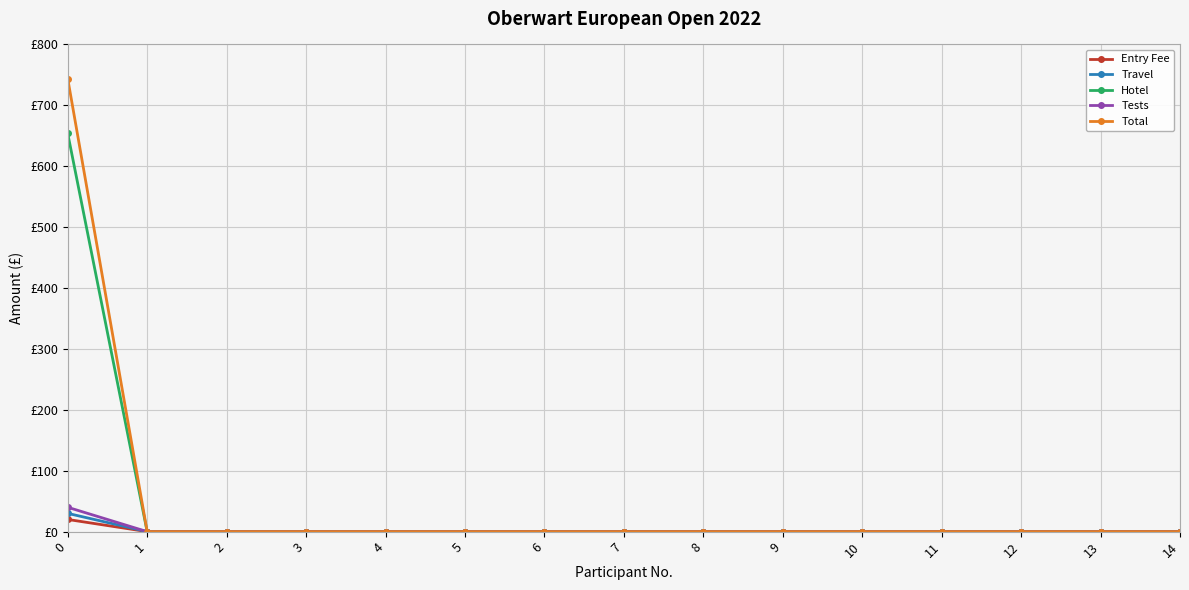

What are all the series names shown in the legend?

Entry Fee, Travel, Hotel, Tests, Total